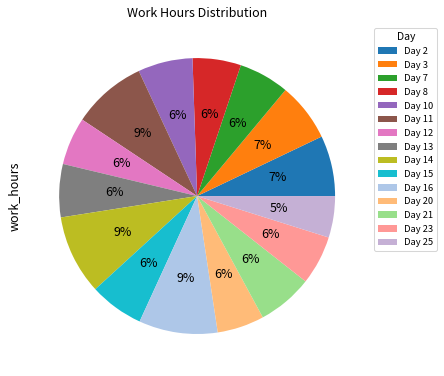

What is the total percentage of Day 7 and Day 8?

11.6%